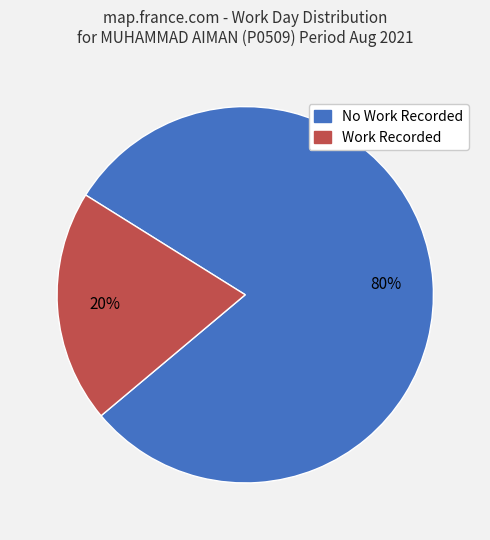

How many segments does this pie chart have?

2